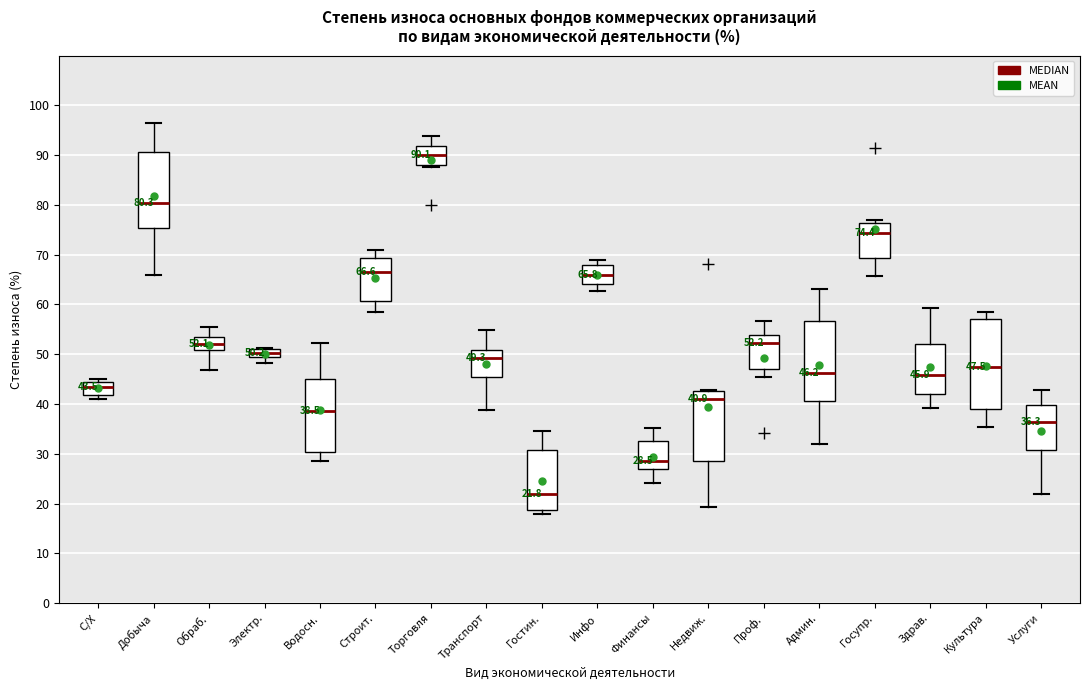

Which box's median line is the lowest?

Гостин.